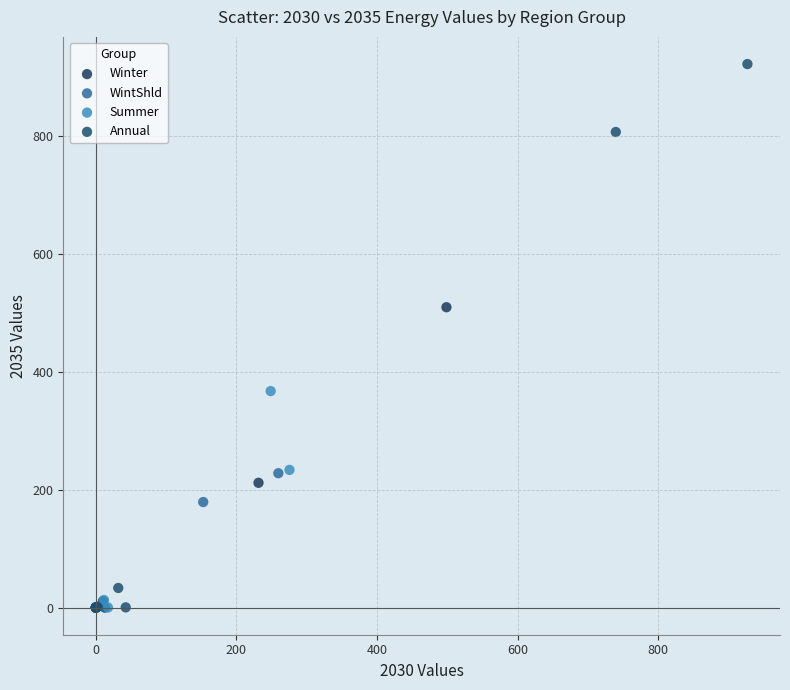

Which series has the widest spread of Y values?

Annual